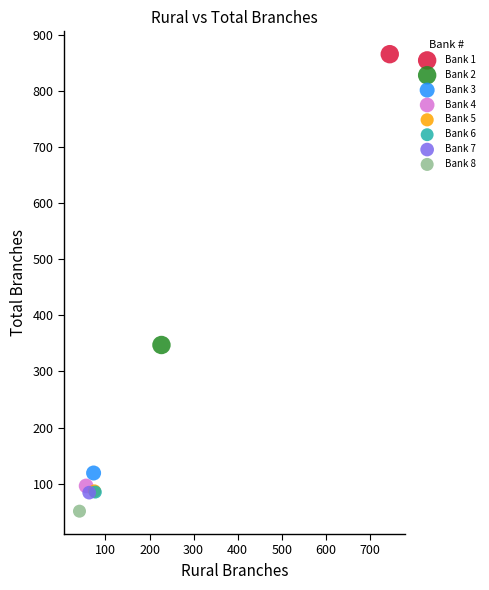

What are all the series names shown in the legend?

Bank 1, Bank 2, Bank 3, Bank 4, Bank 5, Bank 6, Bank 7, Bank 8